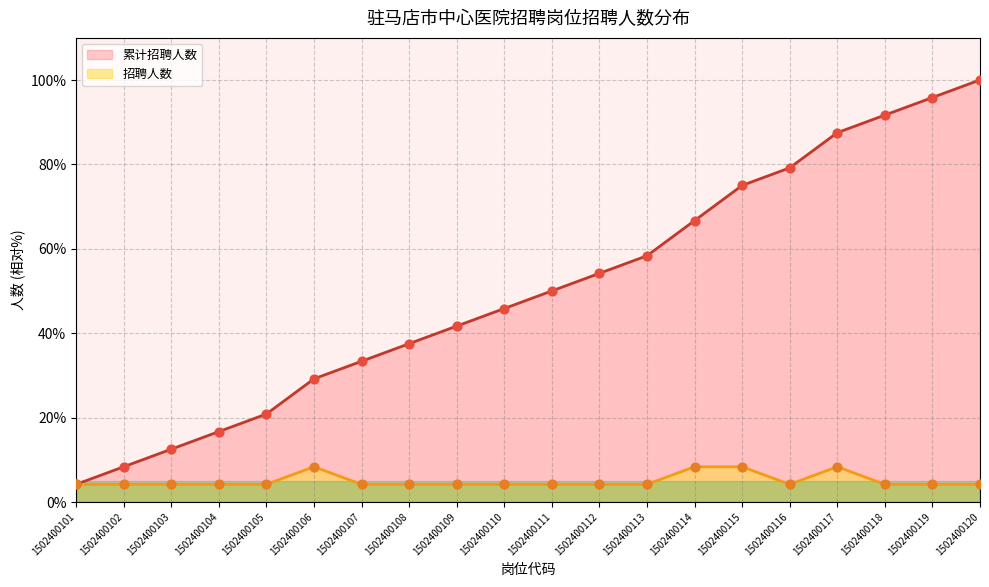

Which series has the largest total across all categories?

累计招聘人数